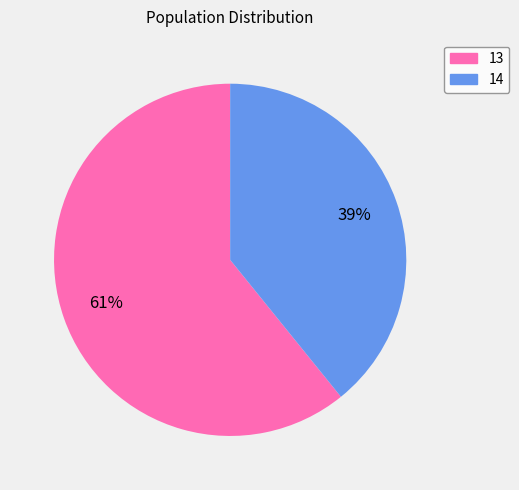

Is it true that 13 is 61% of the pie?

True